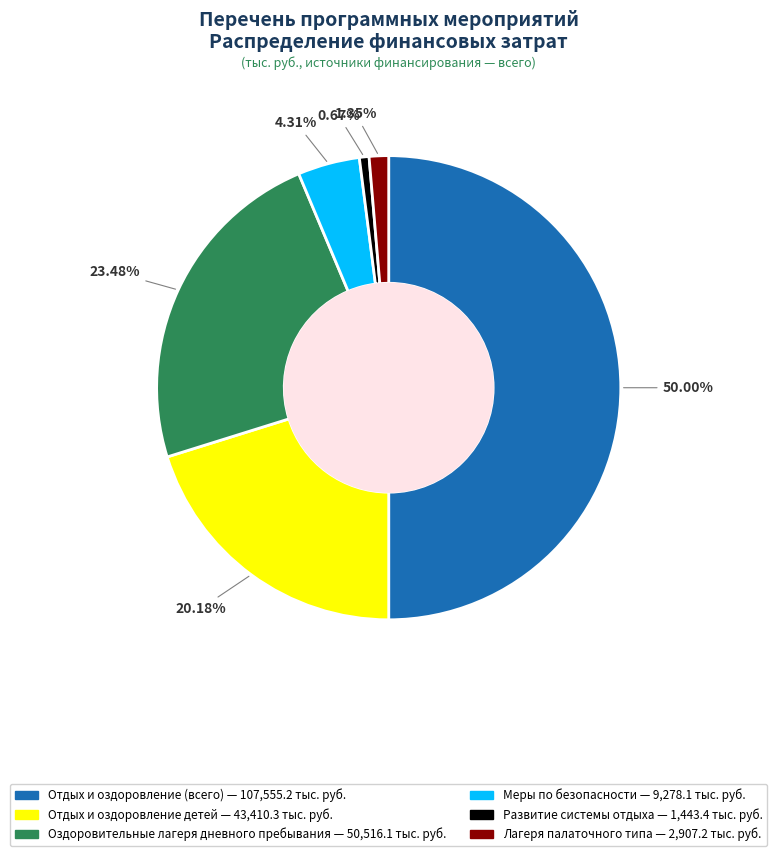

How many segments does this pie chart have?

6